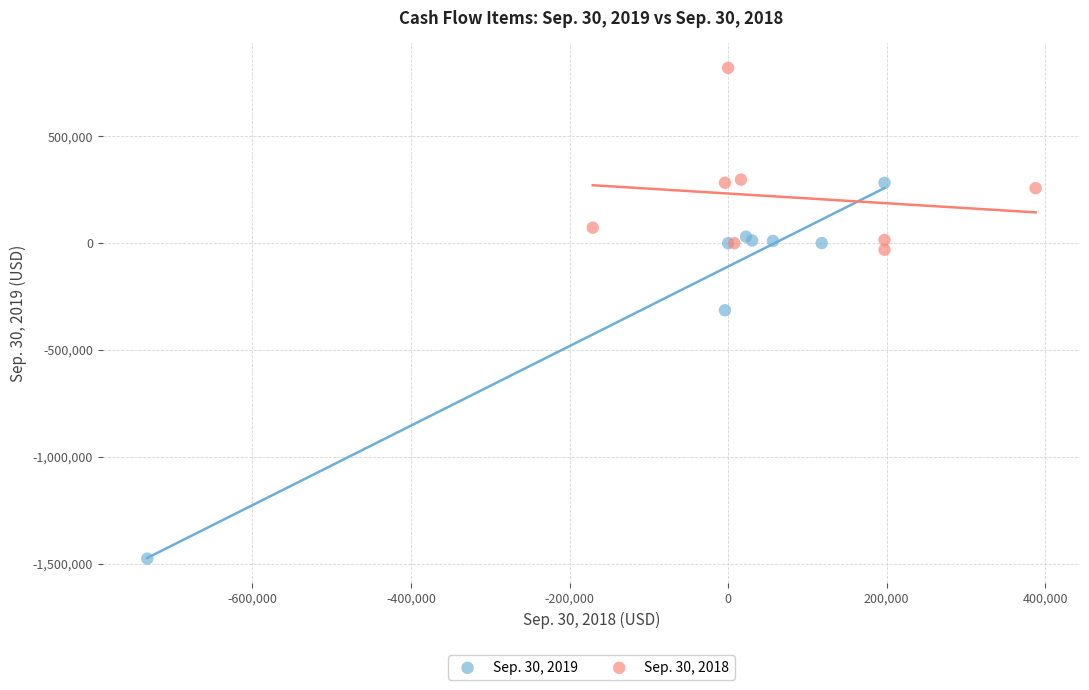

Which series has the largest Y range (max minus min)?

Sep. 30, 2019